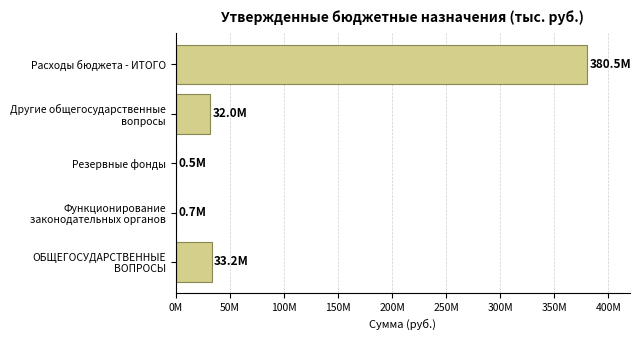

Are the bars horizontal?

Yes